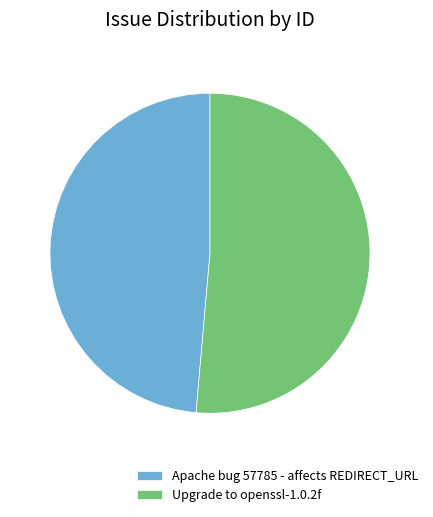

Does Apache bug 57785 - affects REDIRECT_URL account for over 50% of the chart?

No